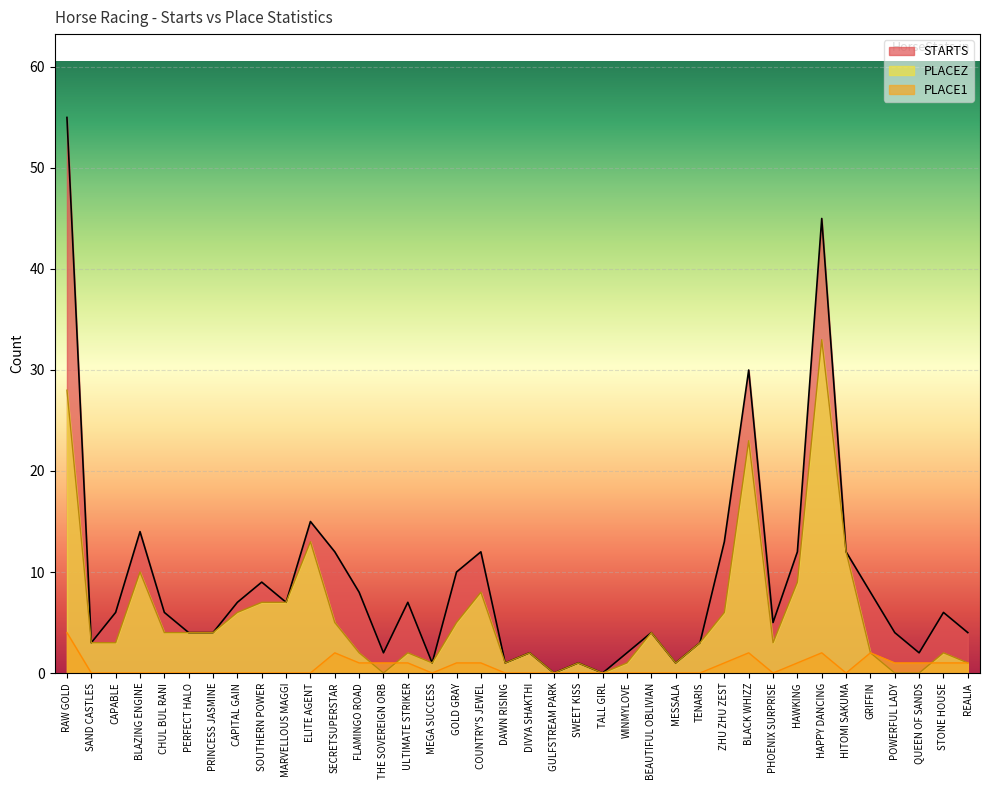

How many interior local valleys does the PLACE1 series have?

3